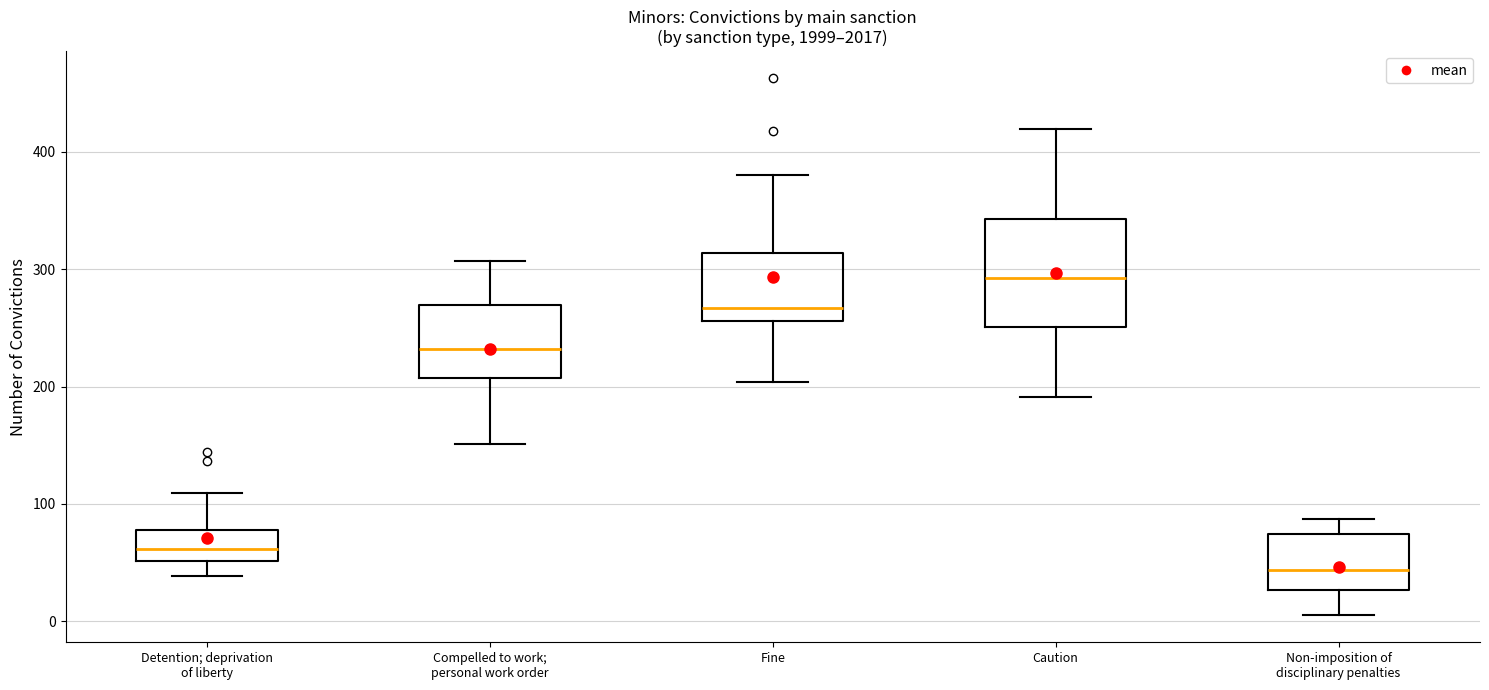

Reading left to right, transcribe this box plot: for each box, give where its median line is, the range the box spans, and where its two whiskers end, as read against the y-axis. The values are not printed on the chart, so give them approximately, as read against the axis.

Detention; deprivation of liberty: median 60, box 50 to 80, whiskers 40 to 110
Compelled to work; personal work order: median 230, box 210 to 270, whiskers 150 to 310
Fine: median 270, box 260 to 310, whiskers 200 to 380
Caution: median 290, box 250 to 340, whiskers 190 to 420
Non-imposition of disciplinary penalties: median 40, box 30 to 70, whiskers 10 to 90